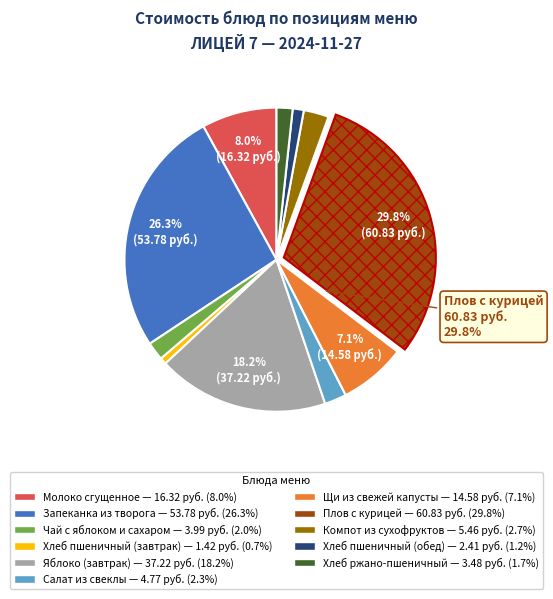

Combined, what portion of the pie is Запеканка из творога and Плов с курицей?

56.1%